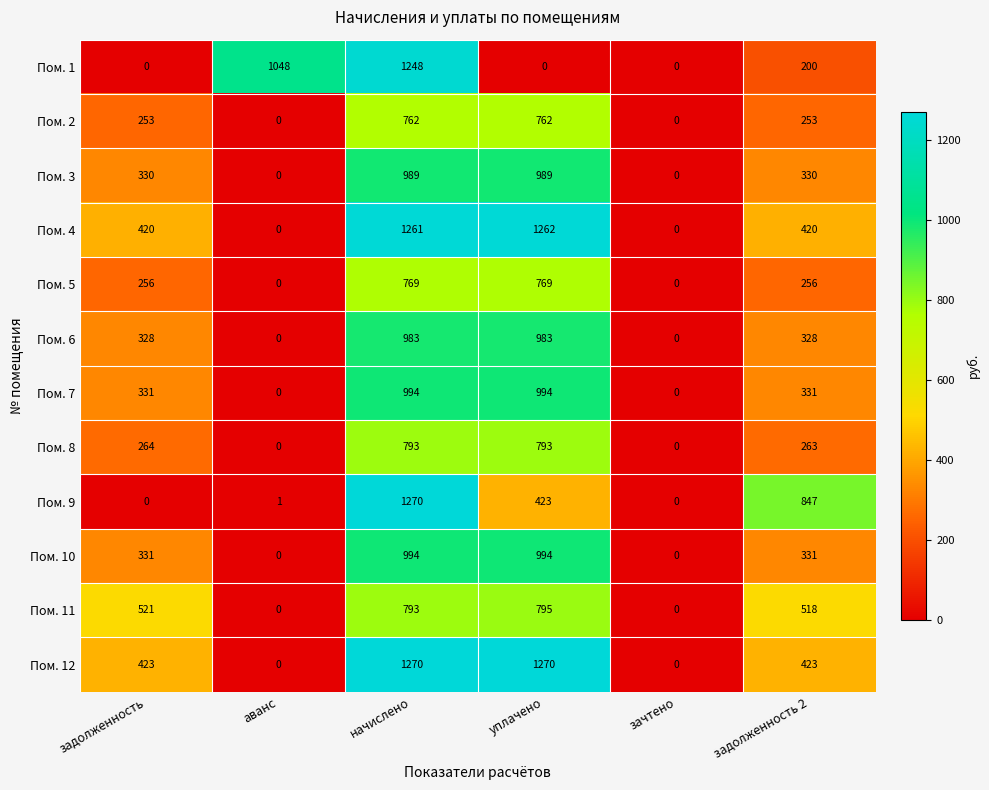

The value of Пом. 4 at задолженность is 685. True or false?

False